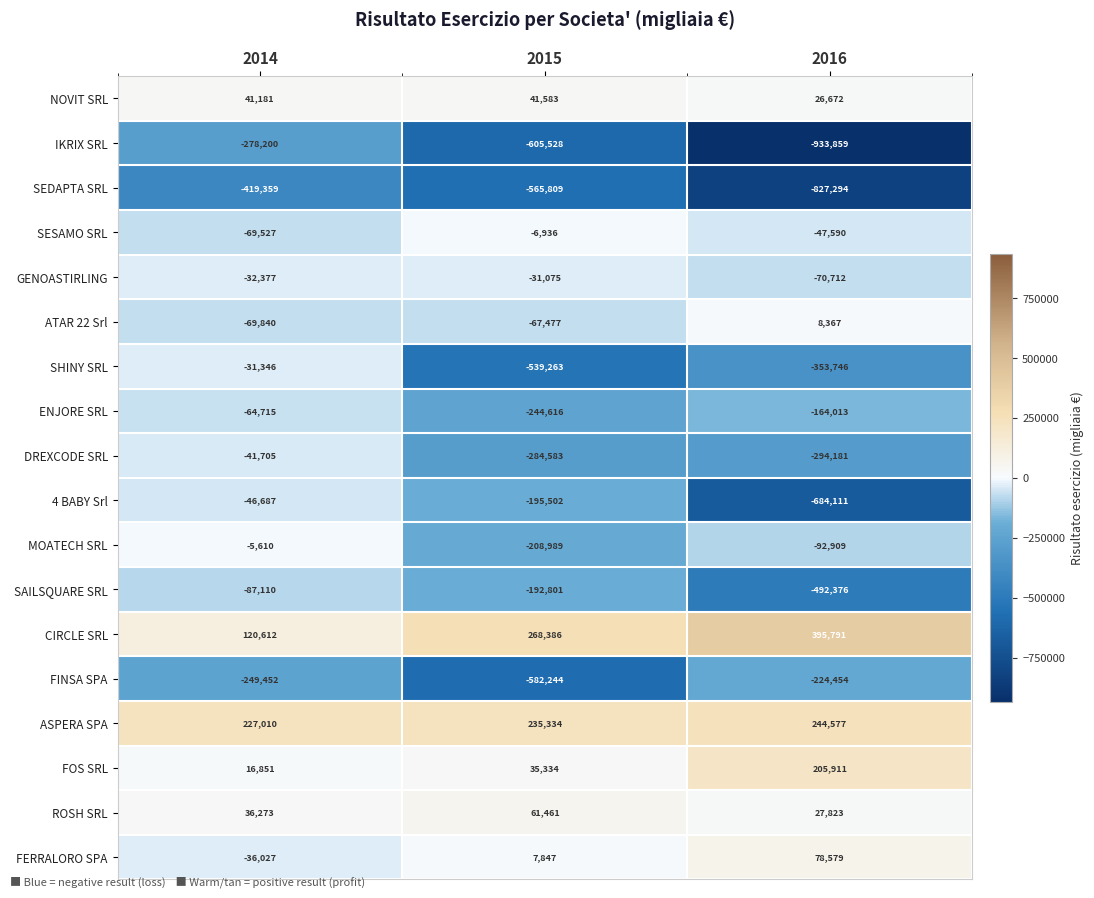

At which category is the sum across all series the highest?

2014